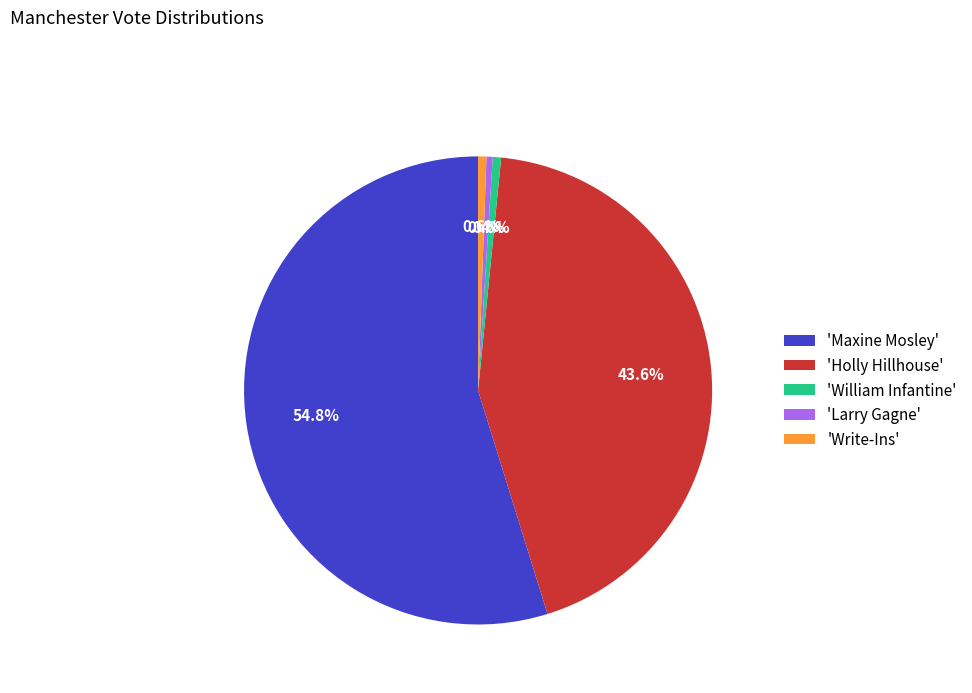

Which slice is the largest?

'Maxine Mosley'